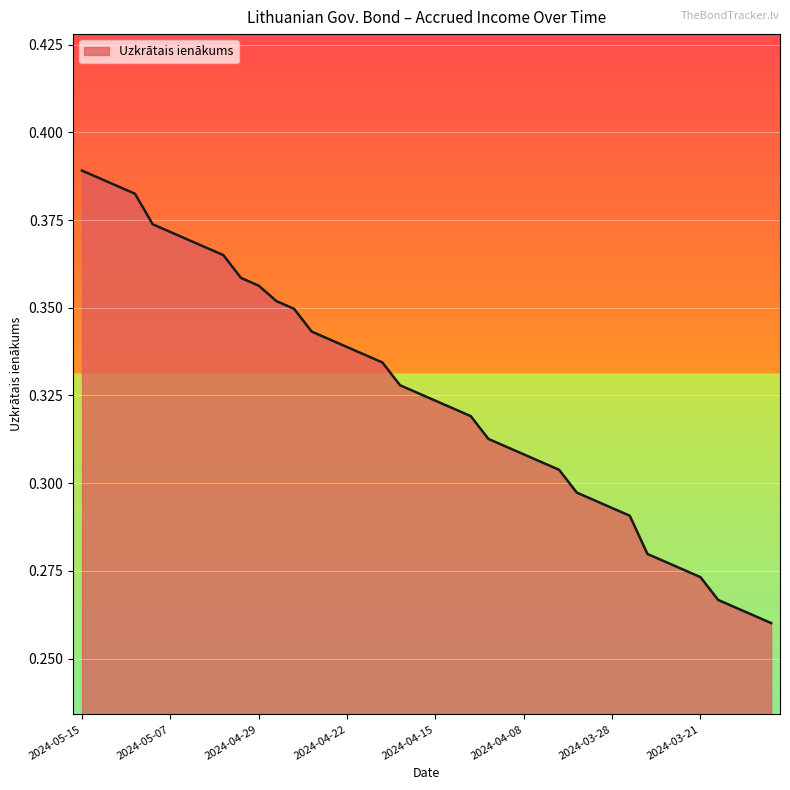

Rank the categories by value from lowest to highest.

2024-03-15, 2024-03-18, 2024-03-19, 2024-03-20, 2024-03-21, 2024-03-22, 2024-03-25, 2024-03-26, 2024-03-27, 2024-03-28, 2024-04-02, 2024-04-03, 2024-04-04, 2024-04-05, 2024-04-08, 2024-04-09, 2024-04-10, 2024-04-11, 2024-04-12, 2024-04-15, 2024-04-16, 2024-04-17, 2024-04-18, 2024-04-19, 2024-04-22, 2024-04-23, 2024-04-24, 2024-04-25, 2024-04-26, 2024-04-29, 2024-04-30, 2024-05-02, 2024-05-03, 2024-05-06, 2024-05-07, 2024-05-08, 2024-05-10, 2024-05-13, 2024-05-14, 2024-05-15